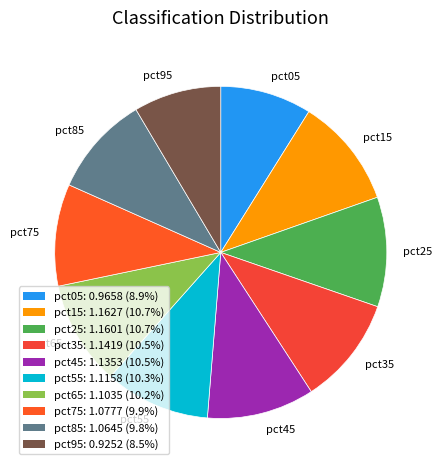

Is it true that pct95 is 16% of the pie?

False